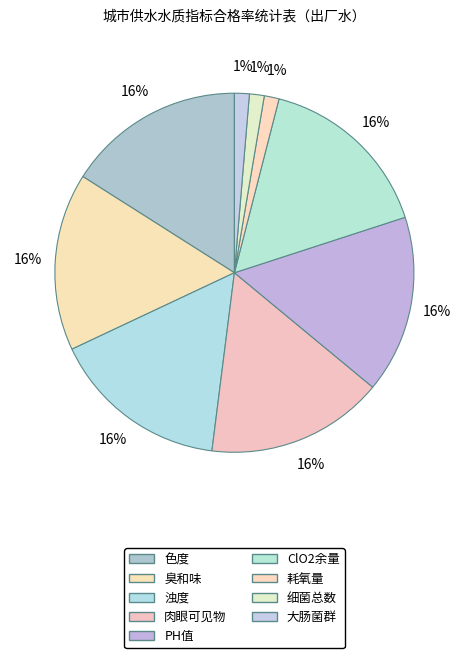

What is the ratio of the value at 大肠菌群 to the value at 浊度?

0.1